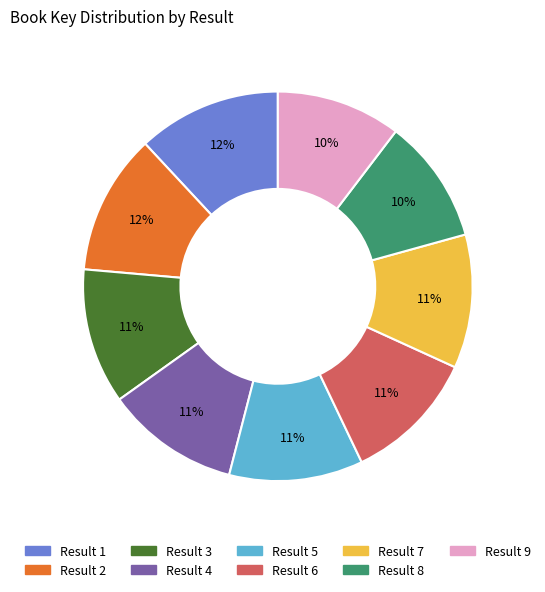

To the nearest percent, what is the difference between the largest and smallest slice percentages?

2%